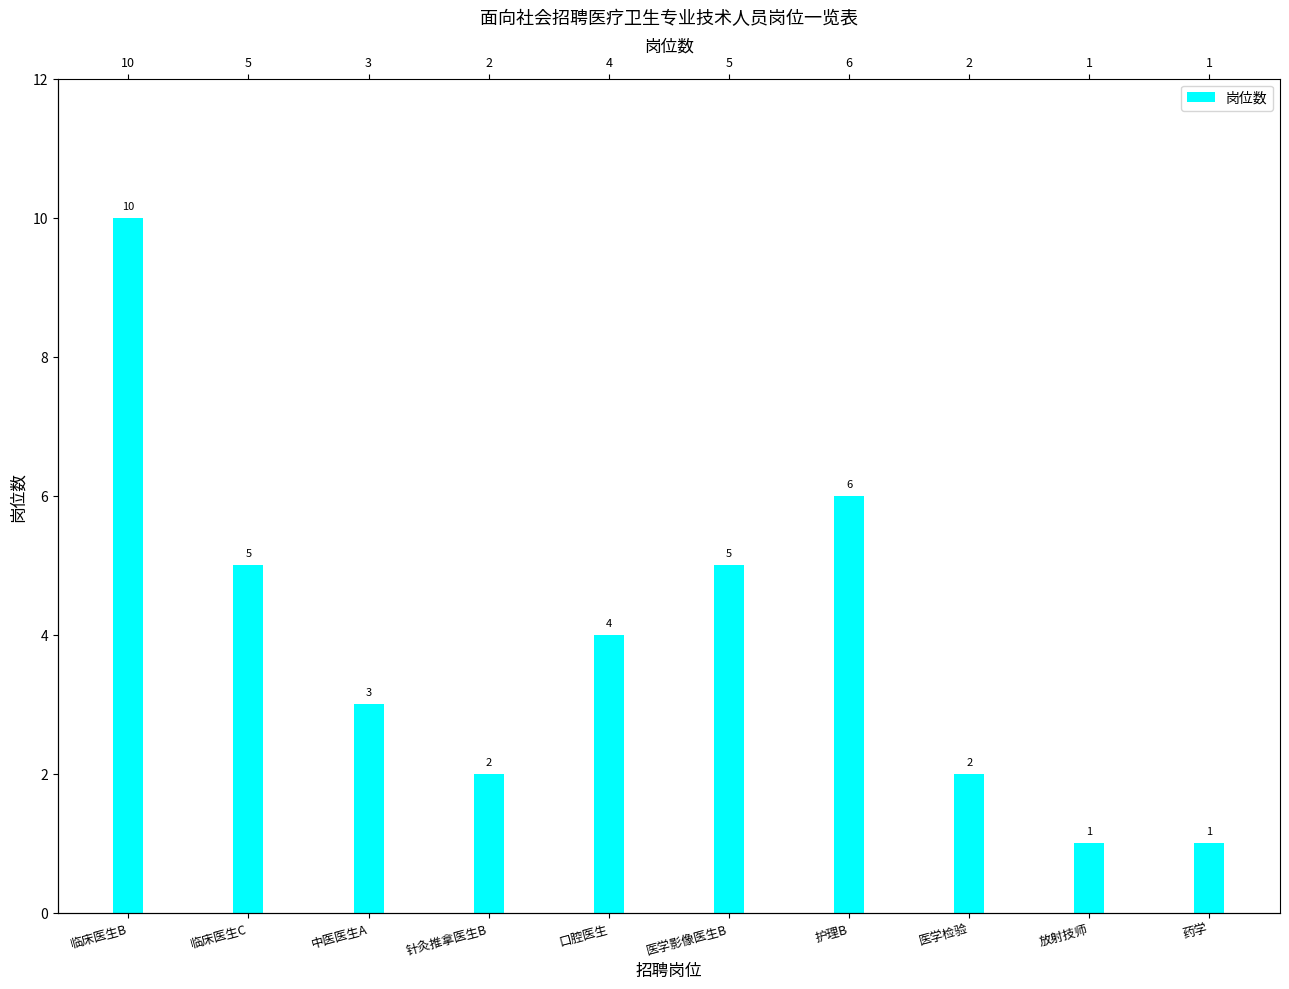

What is the change in value from 中医医生A to 药学?

-2